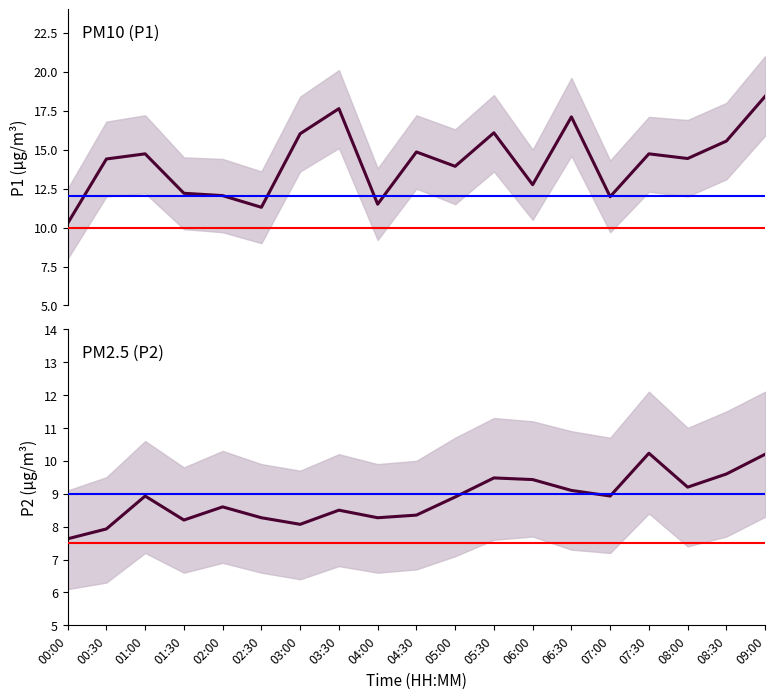

Does the chart have visible grid lines?

No